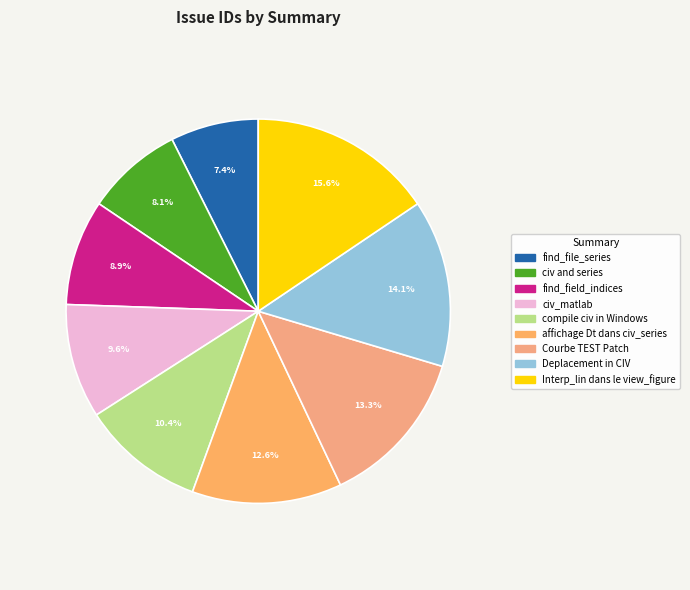

Combined, do Courbe TEST Patch and find_file_series account for over 50%?

No